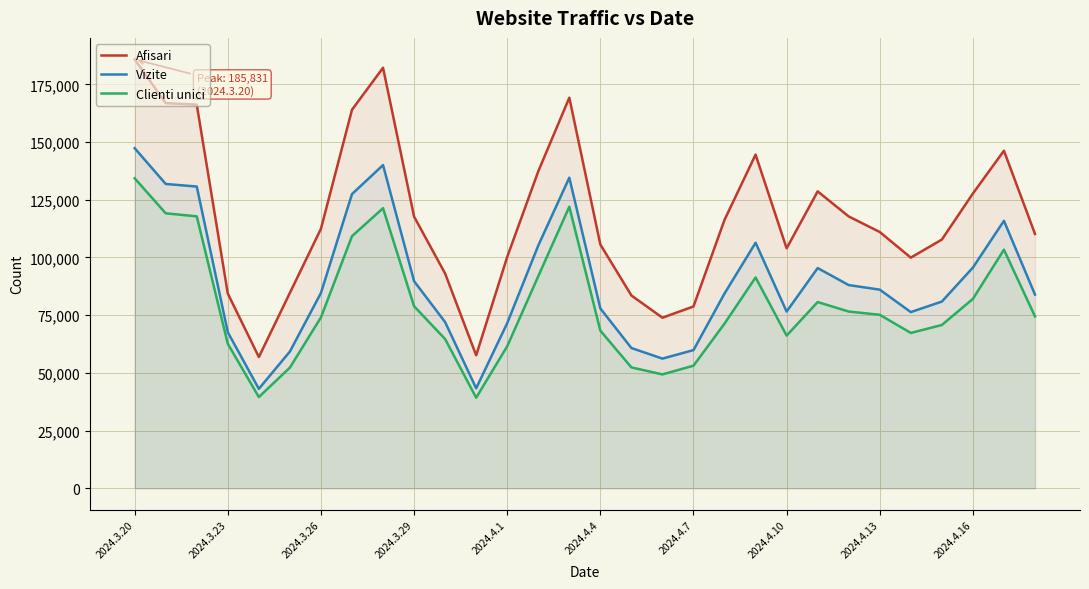

List the series in order of their peak value, highest first.

Afisari, Vizite, Clienti unici